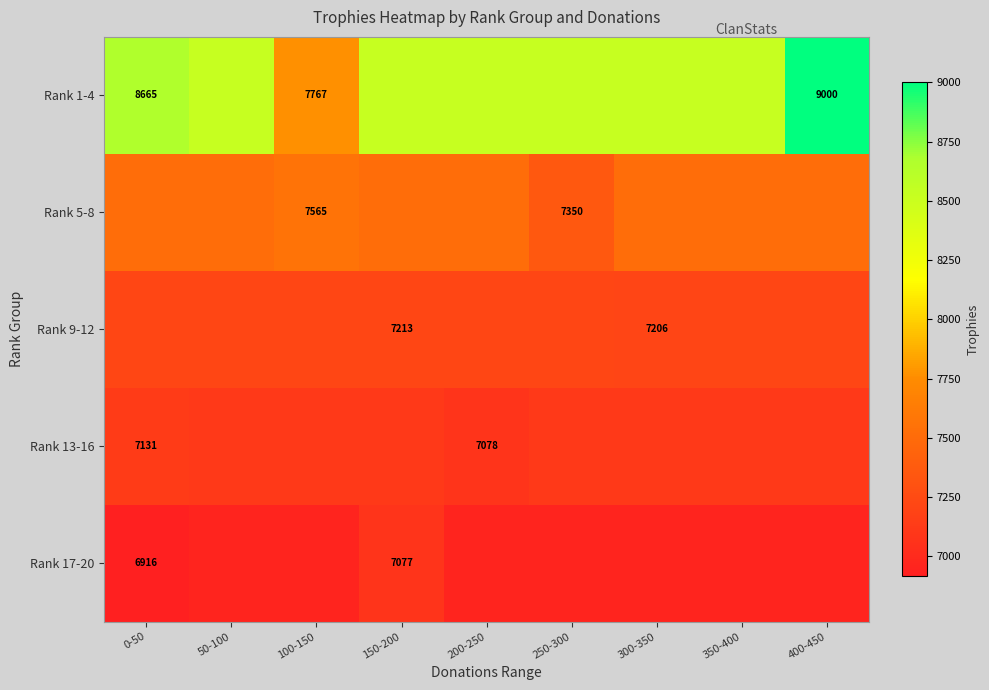

True or false: Rank 13-16 has a value of 7118.2 at 50-100.

True